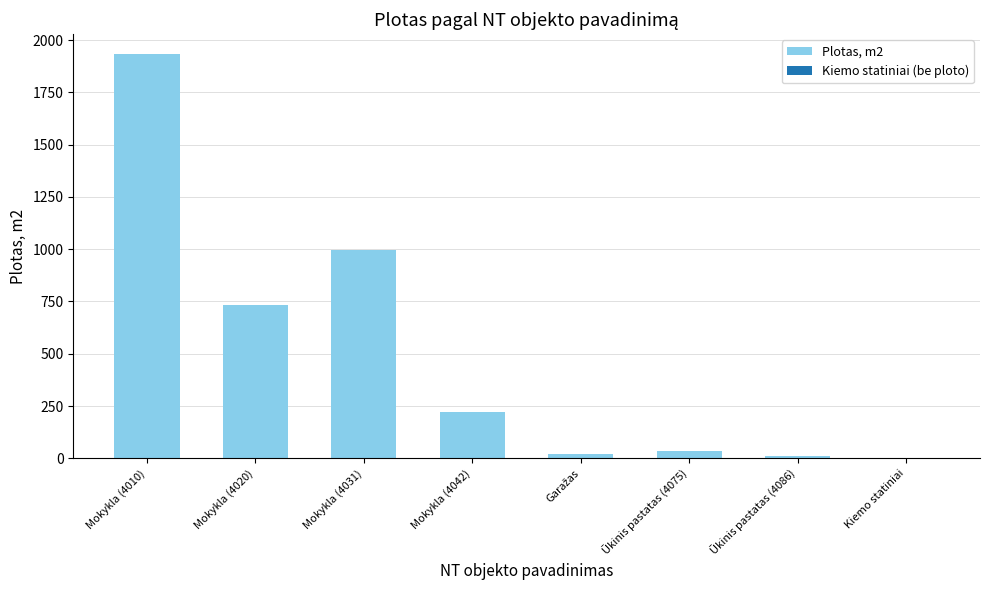

Which has a higher value, Ūkinis pastatas (4075) or Ūkinis pastatas (4086)?

Ūkinis pastatas (4075)